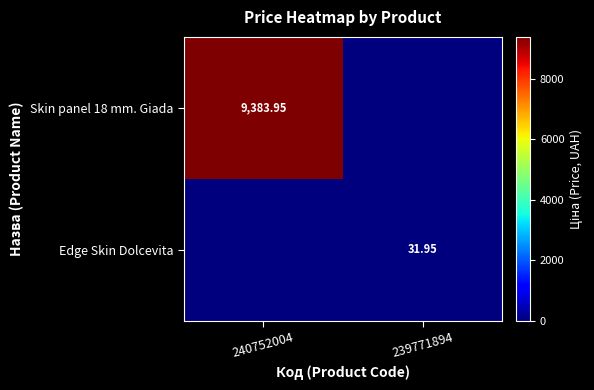

At how many categories does at least one series exceed 3113?

1